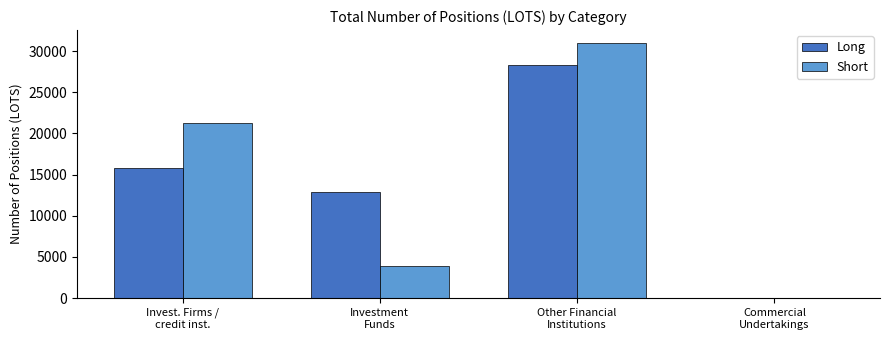

What is the maximum value for Short?

30989.2